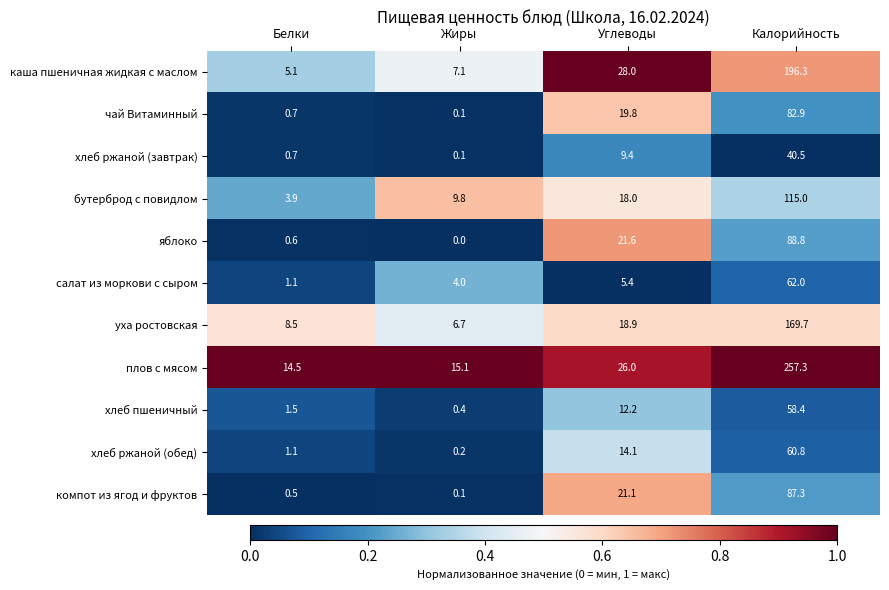

Which series has the largest range (max minus min)?

плов с мясом